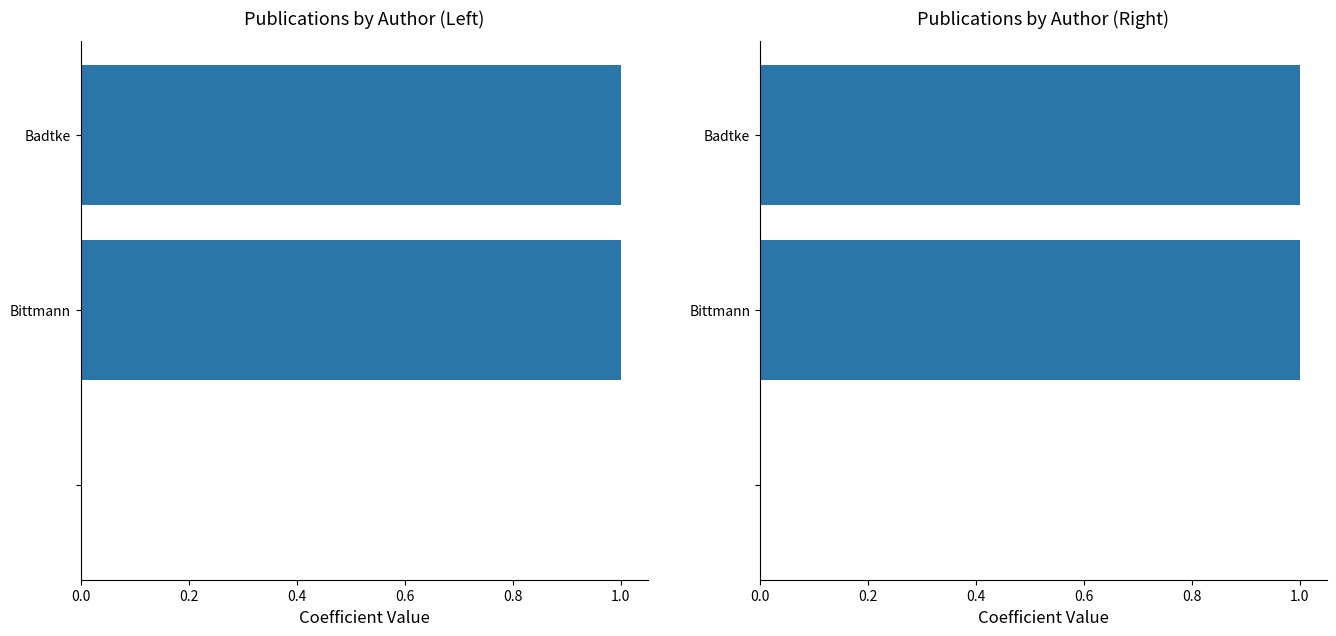

How many positive values does the Publications by Author (Left) series have?

2